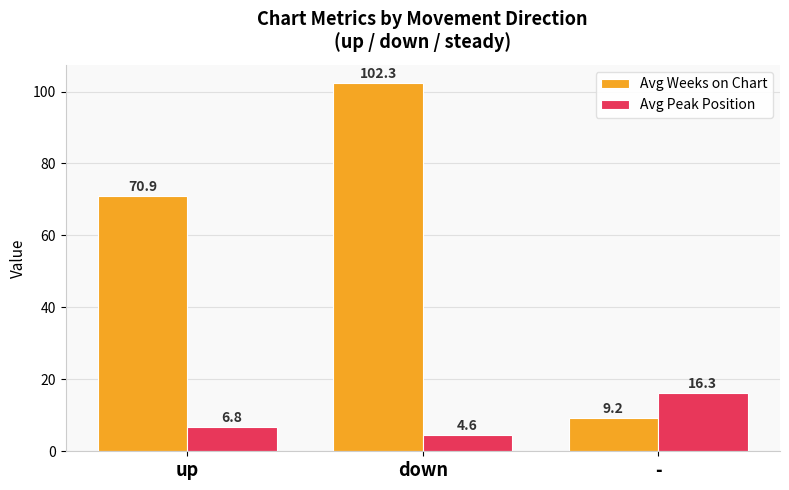

What position from the right is up?

3